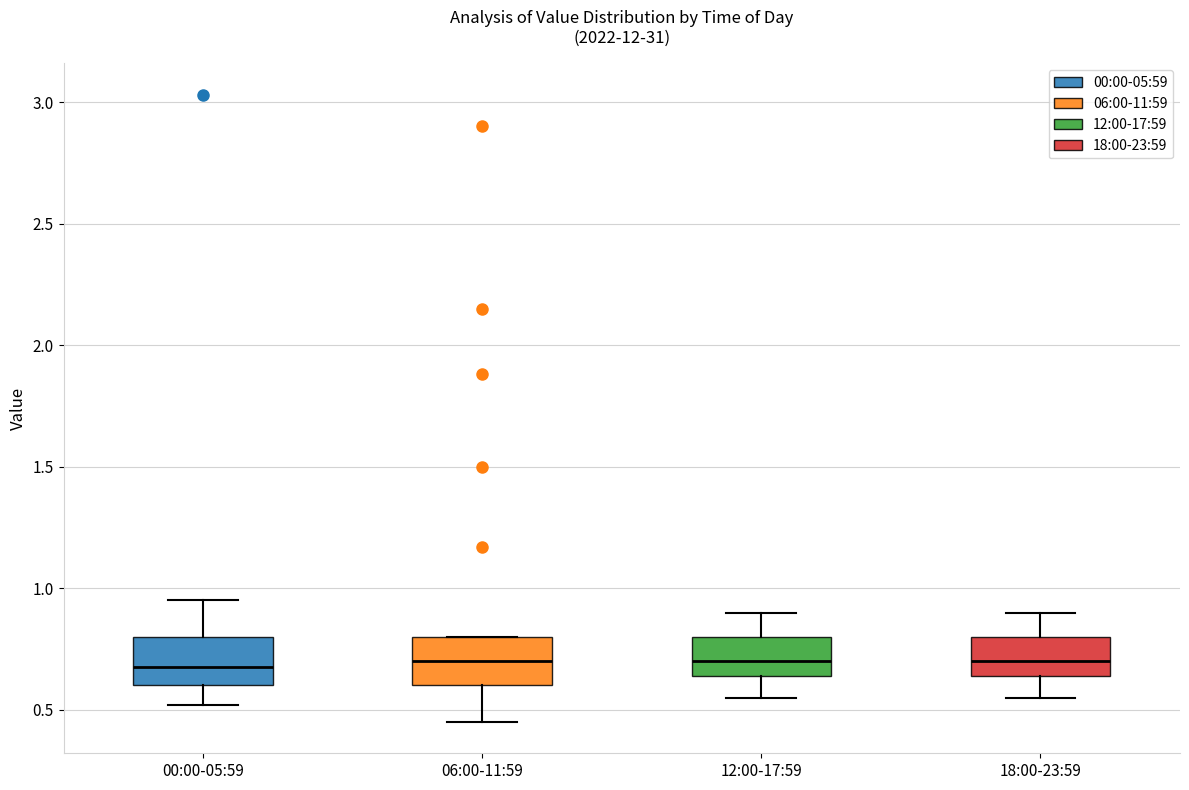

Reading left to right, transcribe this box plot: for each box, give where its median line is, the range the box spans, and where its two whiskers end, as read against the y-axis. The values are not printed on the chart, so give them approximately, as read against the axis.

00:00-05:59: median 0.70, box 0.60 to 0.80, whiskers 0.50 to 0.95
06:00-11:59: median 0.70, box 0.60 to 0.80, whiskers 0.45 to 0.80
12:00-17:59: median 0.70, box 0.65 to 0.80, whiskers 0.55 to 0.90
18:00-23:59: median 0.70, box 0.65 to 0.80, whiskers 0.55 to 0.90